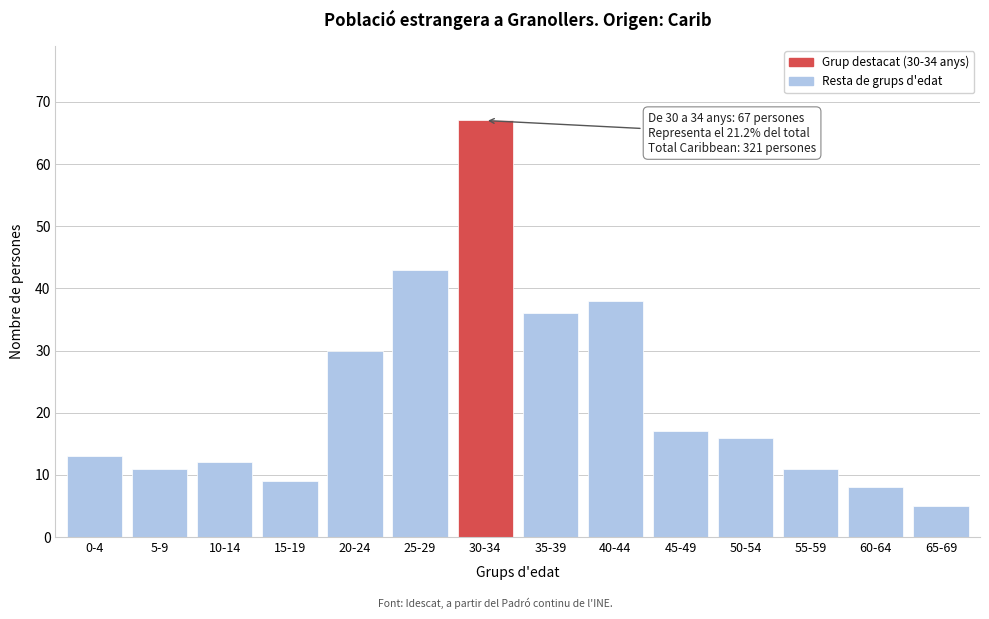

Reading left to right, transcribe all the data shown in this chart.

13	11	12	9	30	43	67	36	38	17	16	11	8	5